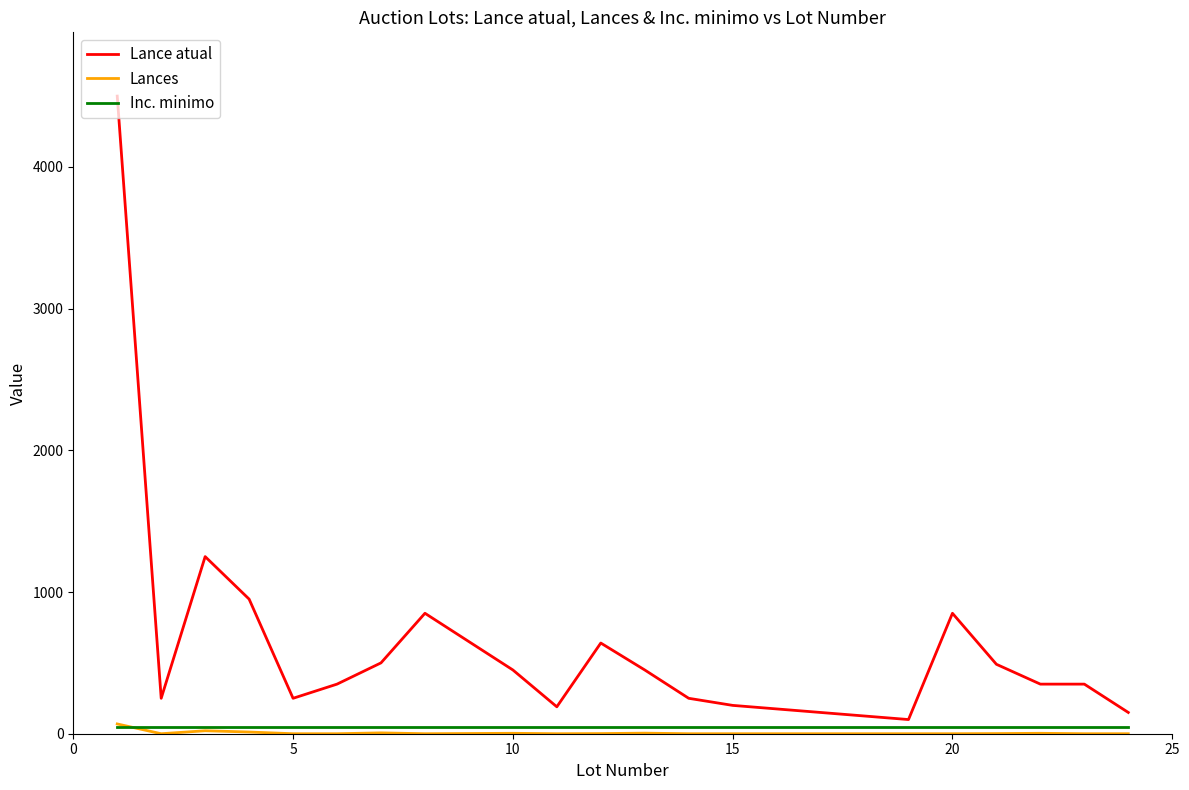

Which series has the widest spread of values?

Lance atual